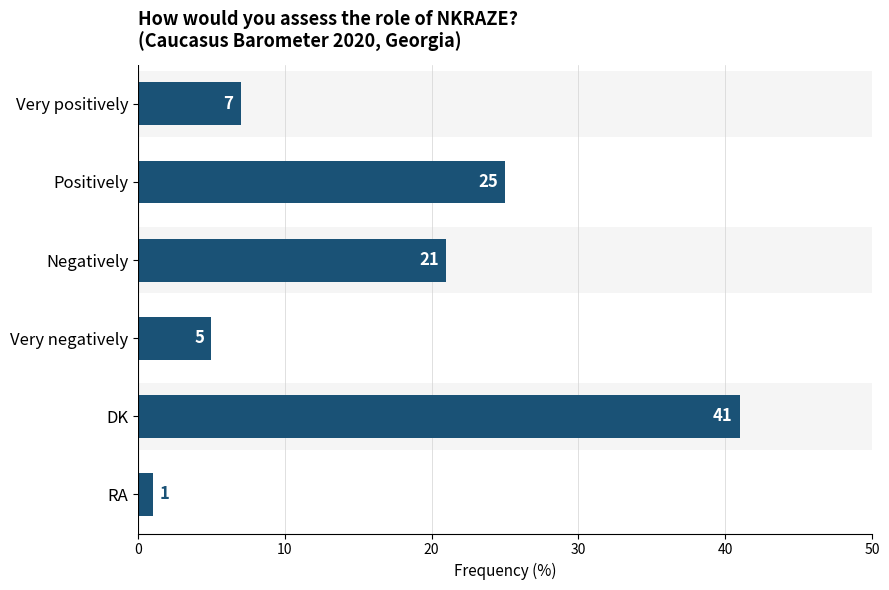

How many data points are less than 21?

3